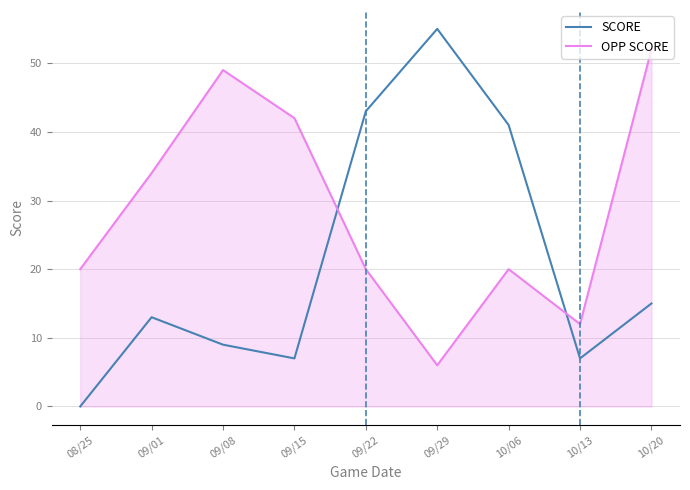

What is the spread (max minus min) of values at 09/29?

49